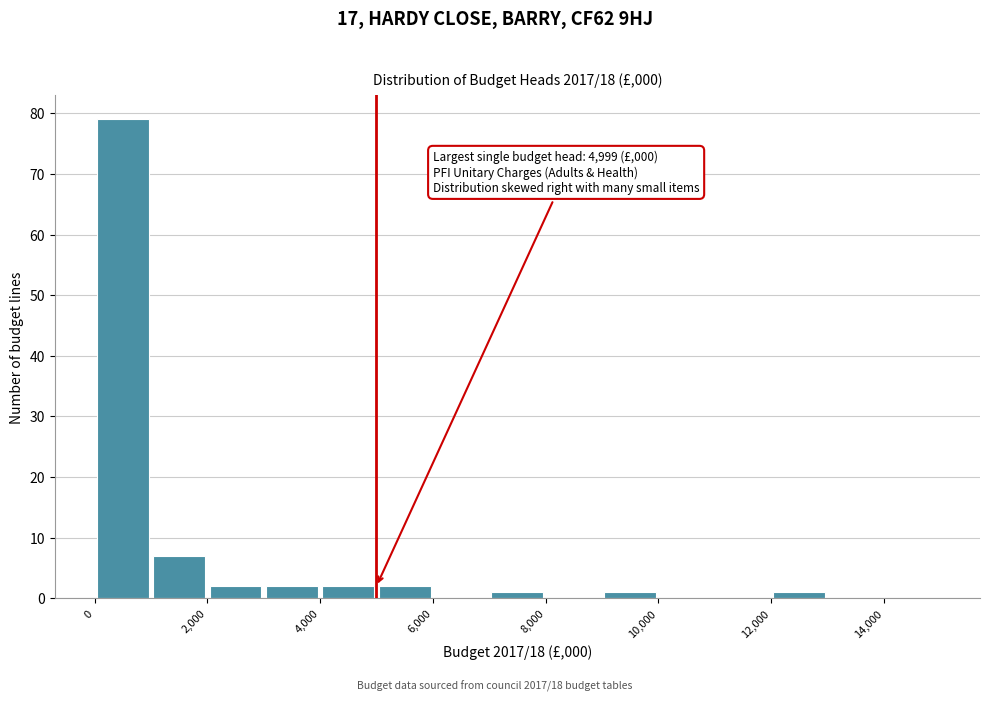

Over which range of the x-axis is the bar tallest?

0 to 1000